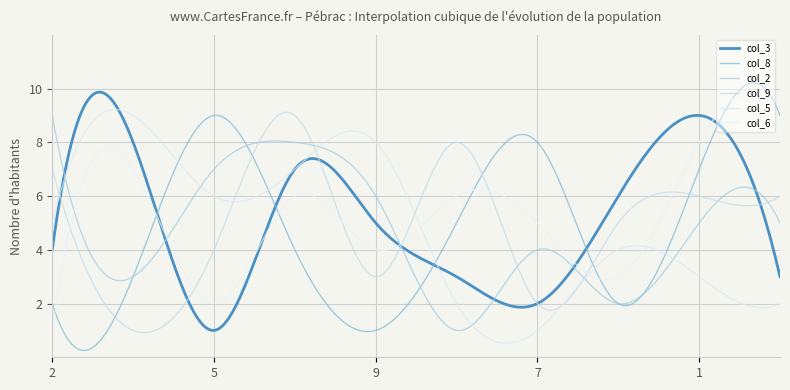

Does the chart have visible grid lines?

Yes